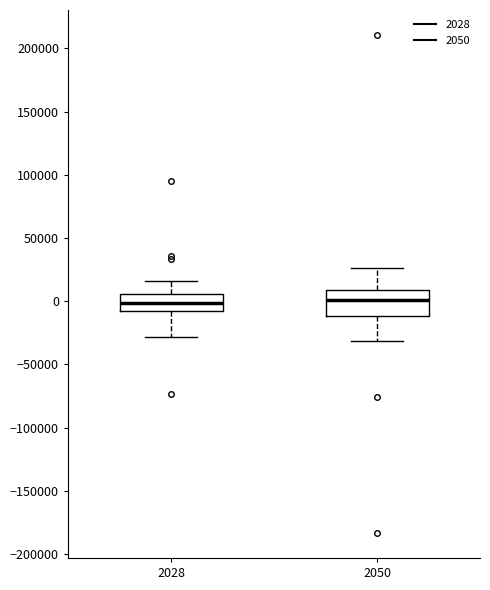

Where does the upper whisker of the box at x = 2050 end on the y-axis? The values are not printed on the chart, so give them approximately, as read against the axis.

25000